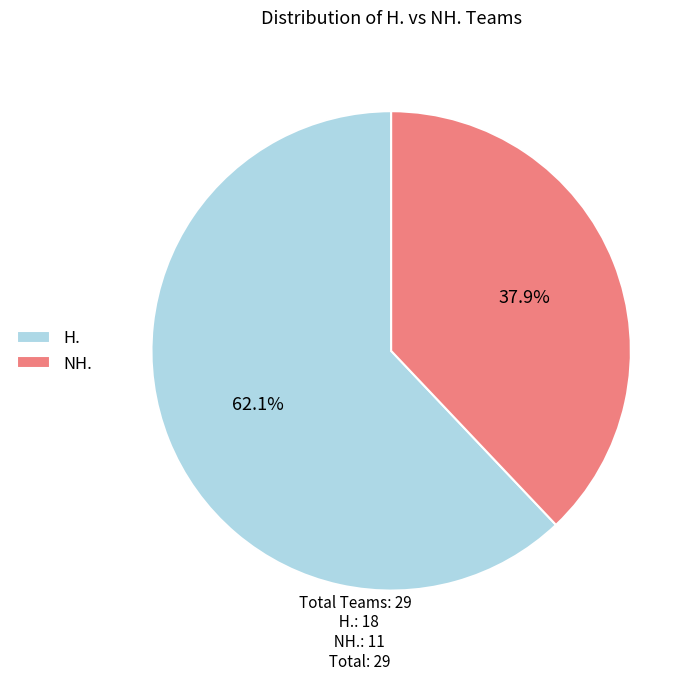

To the nearest percent, what is the difference between the largest and smallest slice percentages?

24%